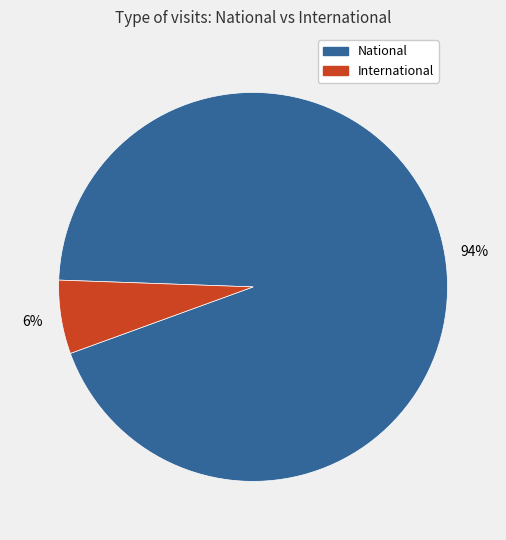

How many segments does this pie chart have?

2